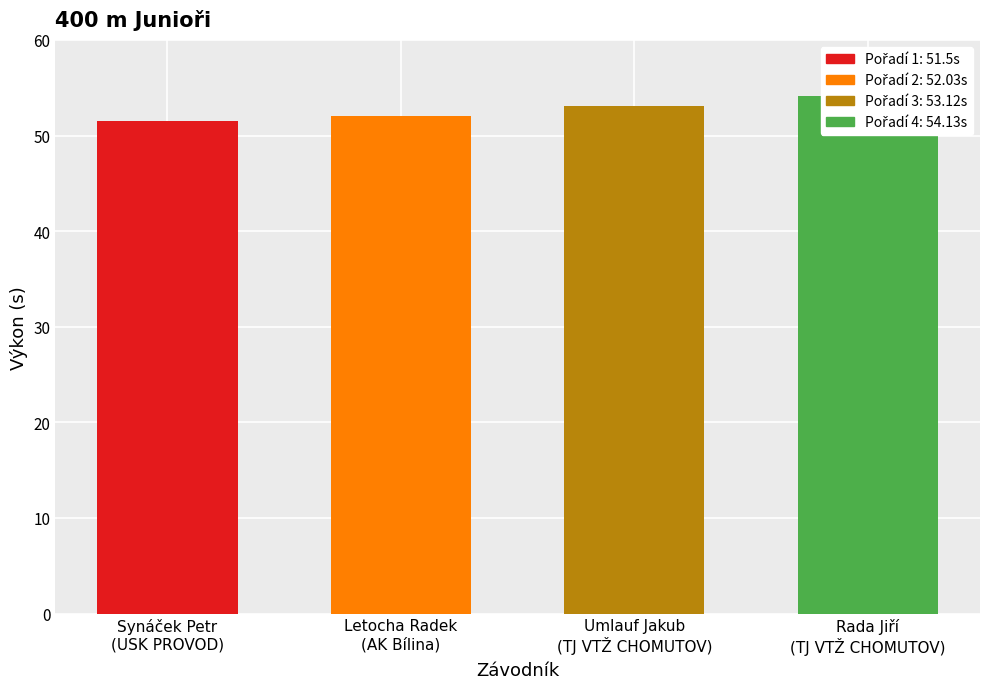

What position from the right is Synáček Petr
(USK PROVOD)?

4